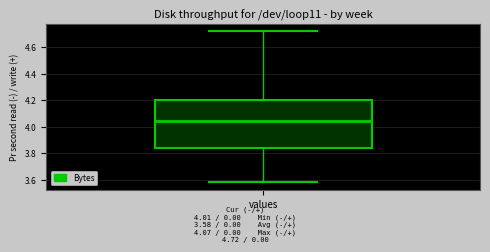

Where does the upper whisker of the box for values end on the y-axis? The values are not printed on the chart, so give them approximately, as read against the axis.

4.72